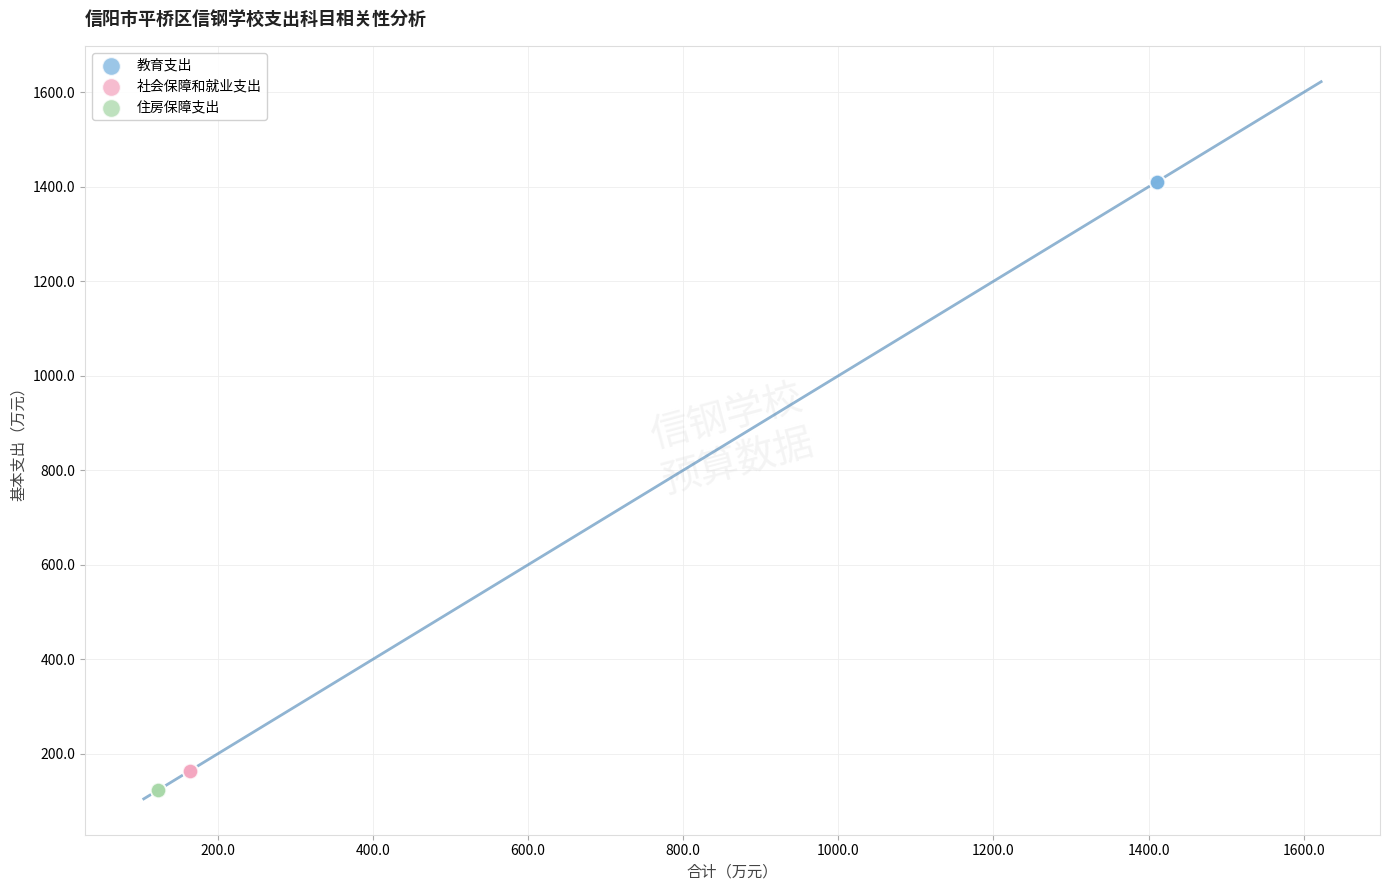

Which series reaches the maximum Y coordinate?

教育支出